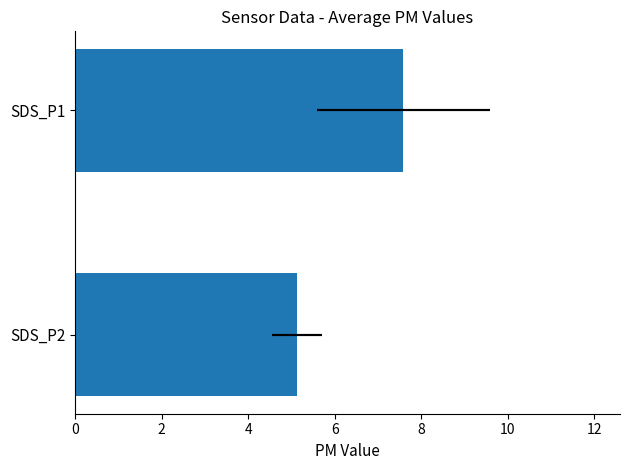

True or false: the data shows 6.8 at SDS_P2.

False